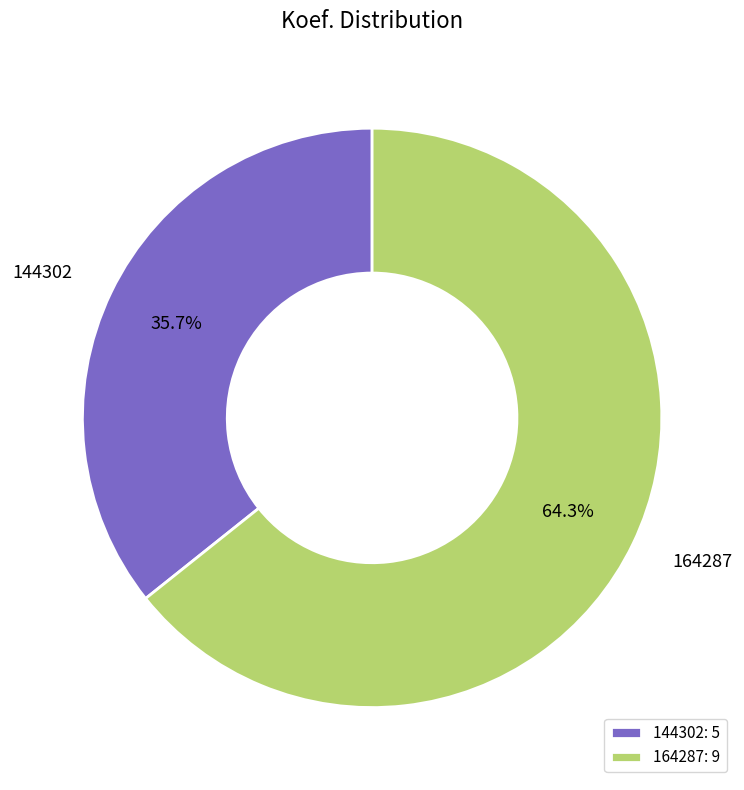

To the nearest percent, what portion does 144302 represent?

36%